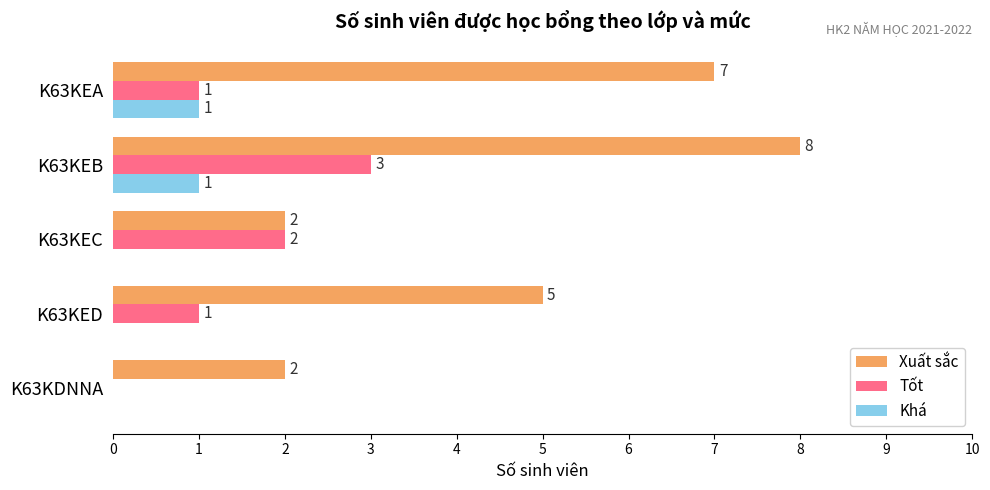

What is the sum of the Tốt values at K63KEC and K63KEB?

5